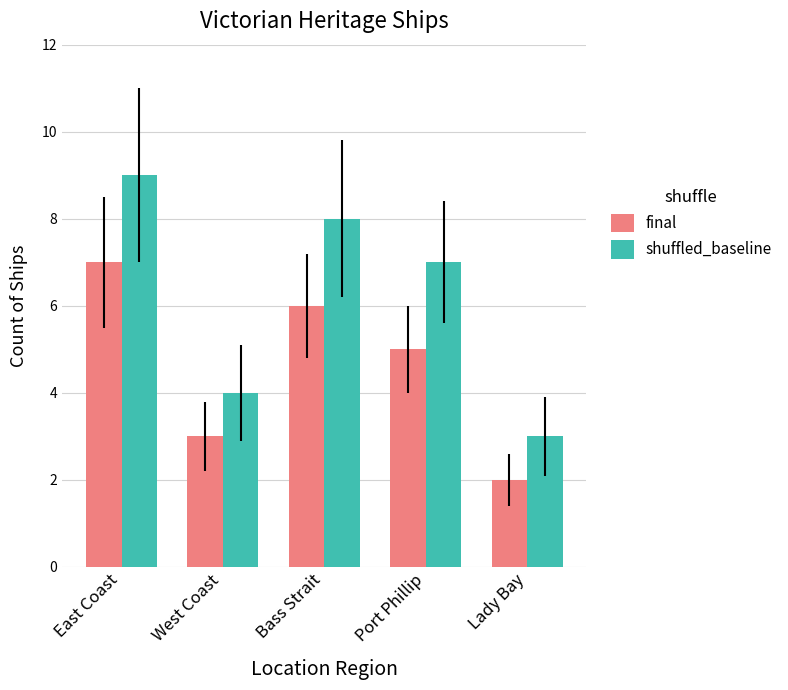

What are all the series names shown in the legend?

final, shuffled_baseline